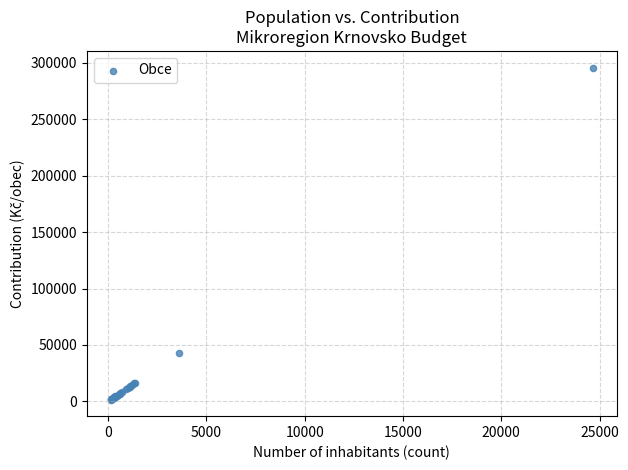

What Y value in the scatter plot is closest to 148764?

43176